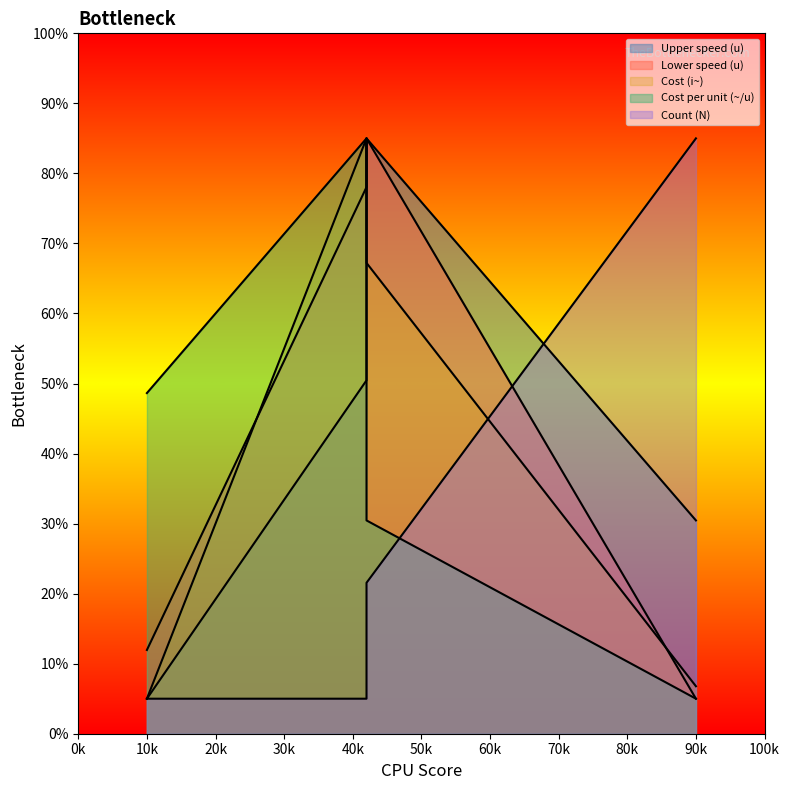

True or false: Cost per unit (~/u) has a value of 13.1 at 10.

False